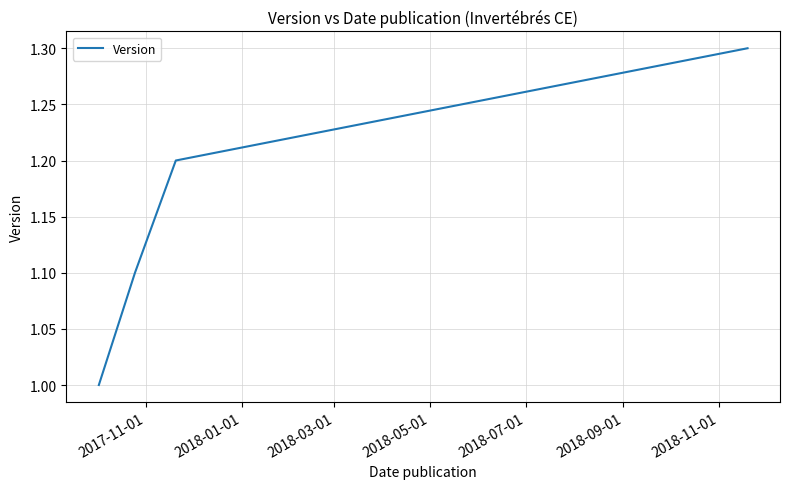

What is the greatest value displayed?

1.3